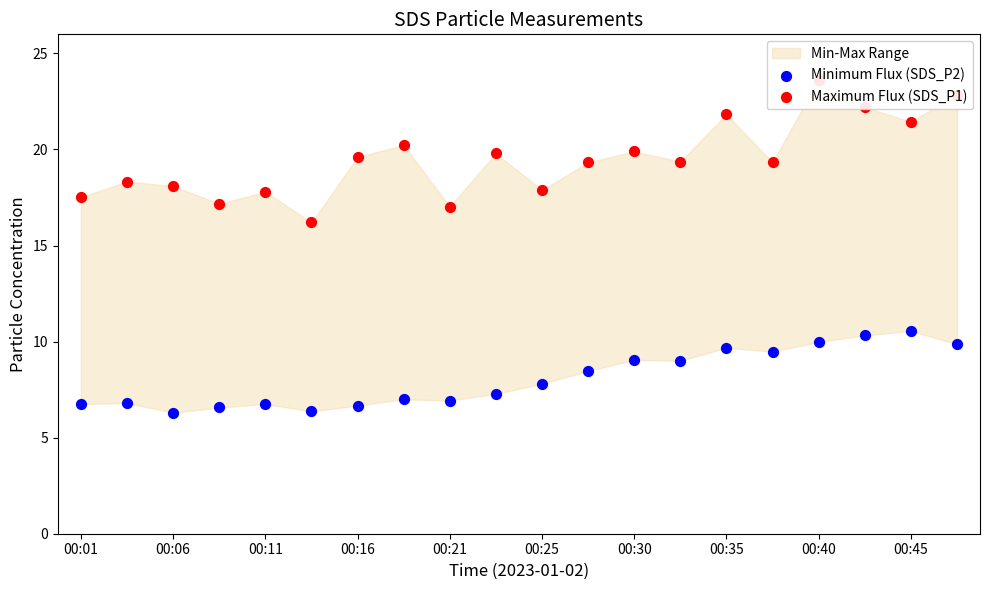

Which series reaches the minimum Y coordinate?

Minimum Flux (SDS_P2)